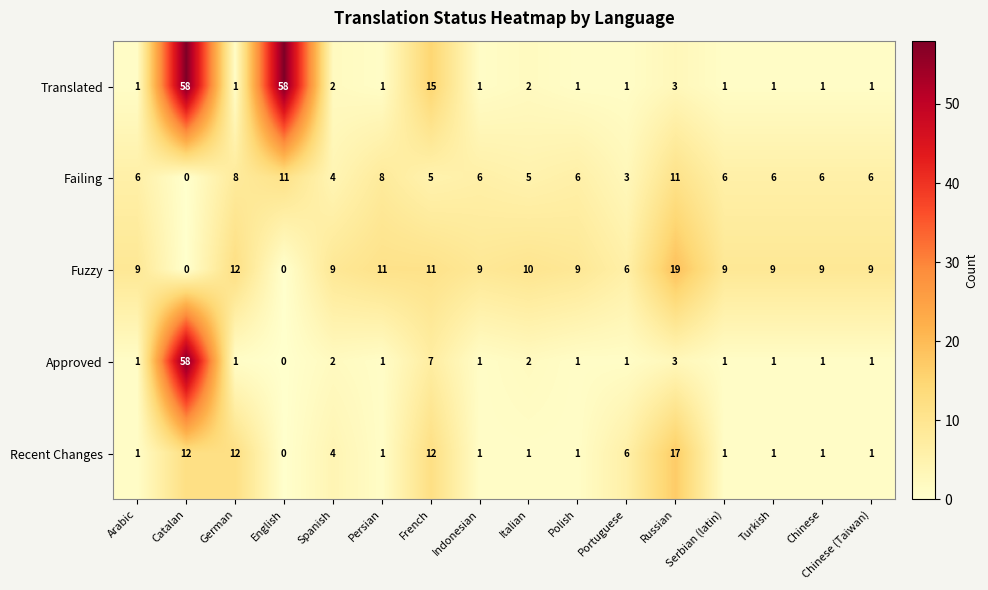

Which series has the widest spread of values?

Approved